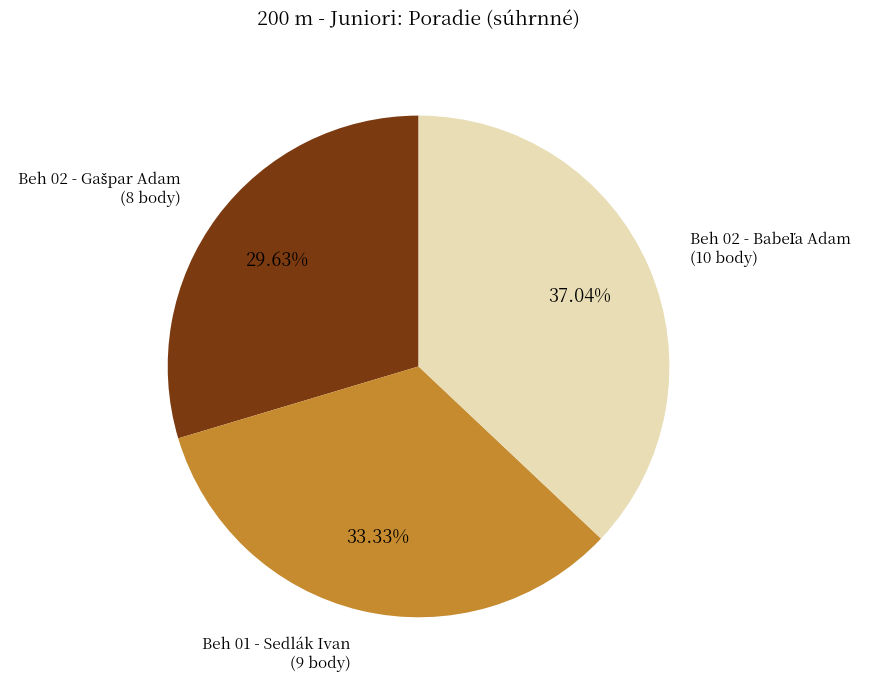

How many slices are in this pie chart?

3